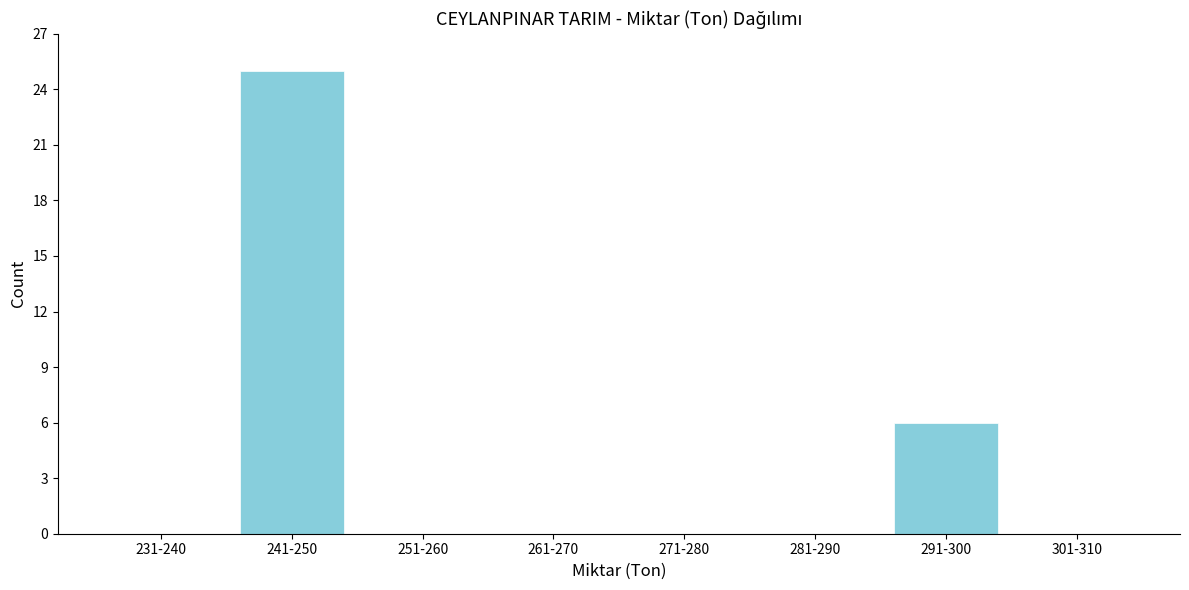

Reading right to left, extract all data points from this chart.

301-310=0	291-300=6	281-290=0	271-280=0	261-270=0	251-260=0	241-250=25	231-240=0